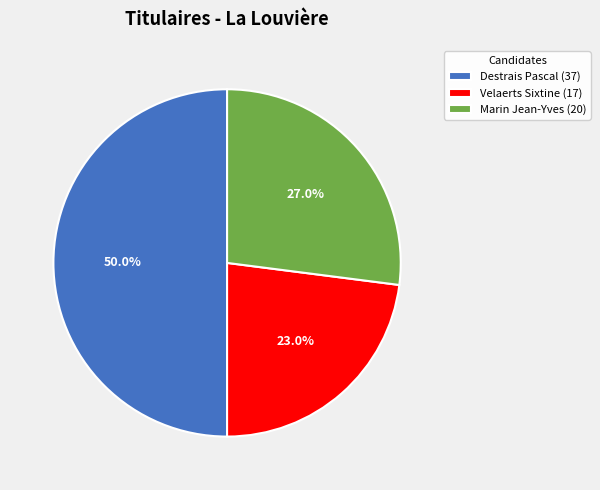

Does Marin Jean-Yves (20) account for over 50% of the chart?

No